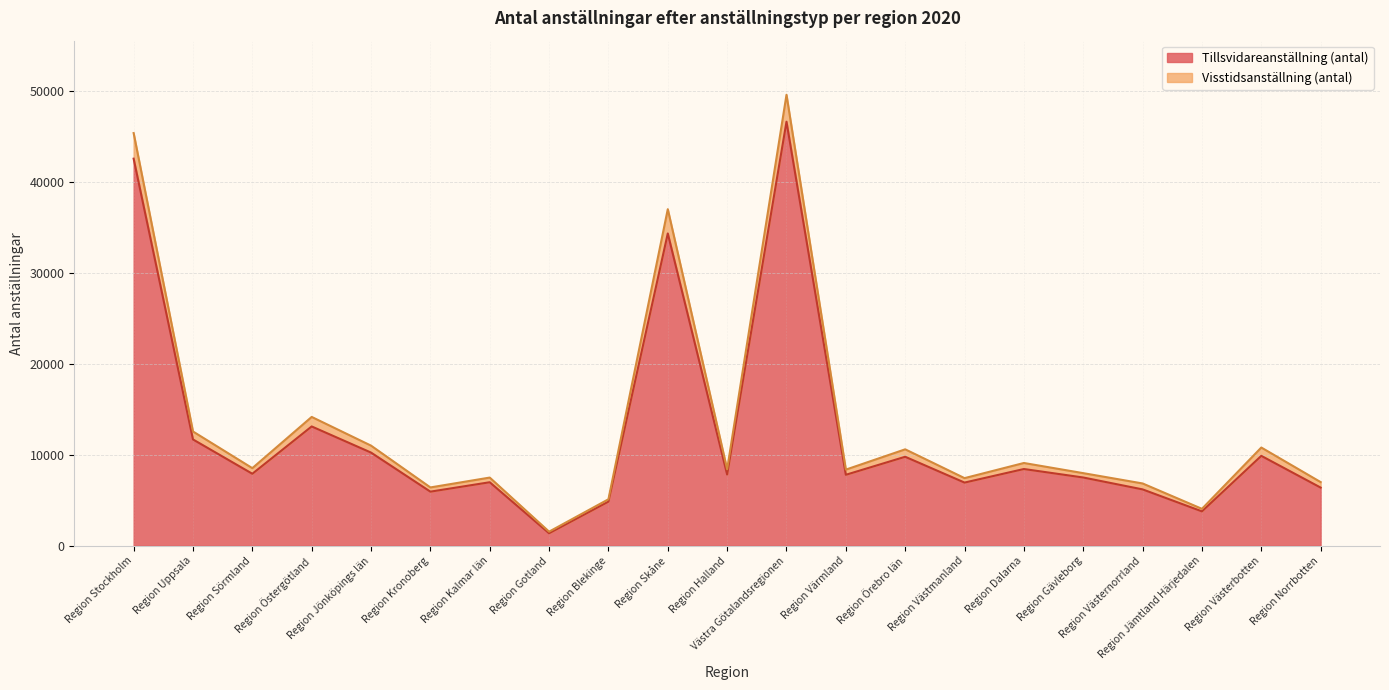

How many lines are shown in the chart?

2